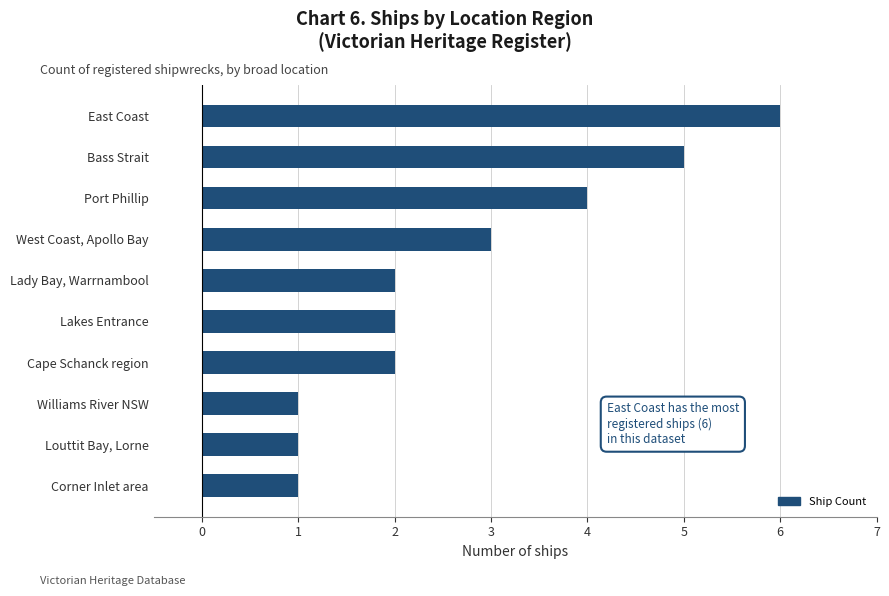

What is the average value?

3